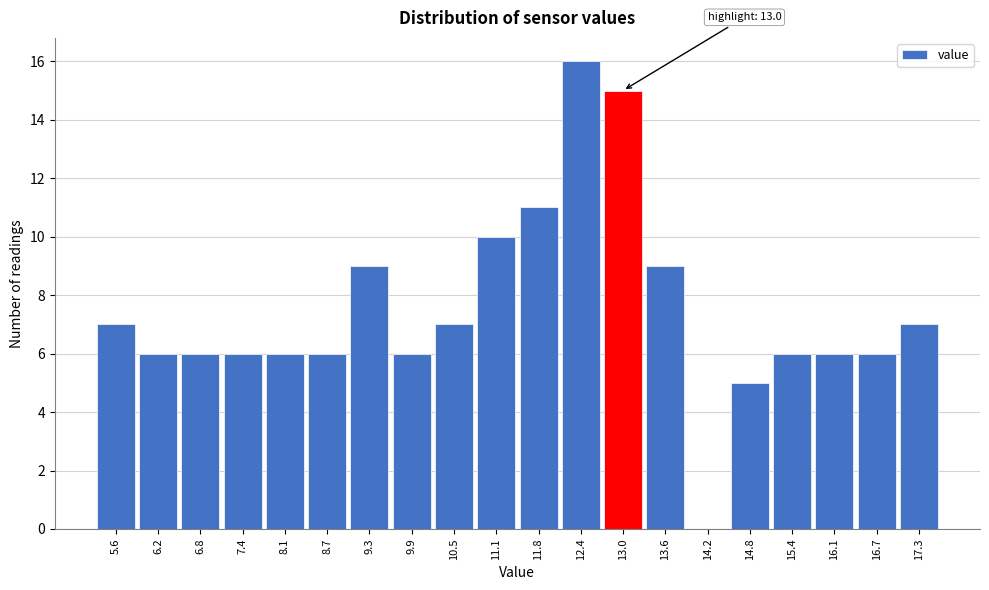

Reading left to right, list all the values displayed in this chart.

5.6=7	6.2=6	6.8=6	7.4=6	8.1=6	8.7=6	9.3=9	9.9=6	10.5=7	11.1=10	11.8=11	12.4=16	13.0=15	13.6=9	14.2=0	14.8=5	15.4=6	16.1=6	16.7=6	17.3=7